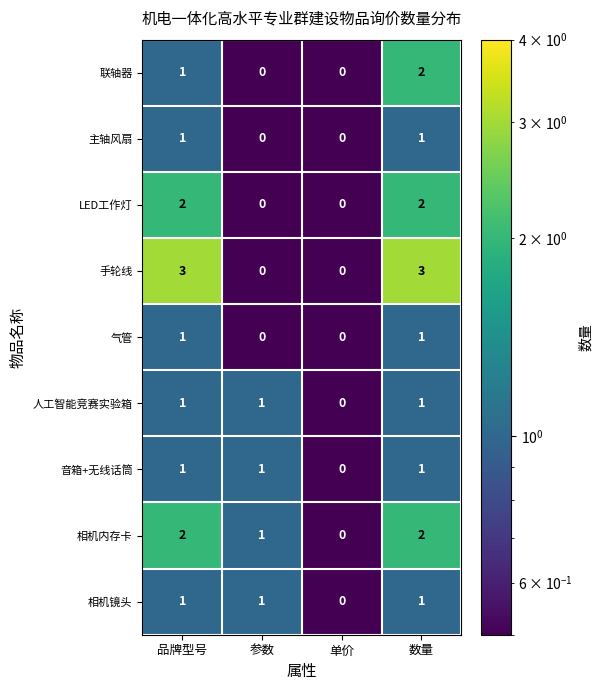

What is the smallest value displayed?

0